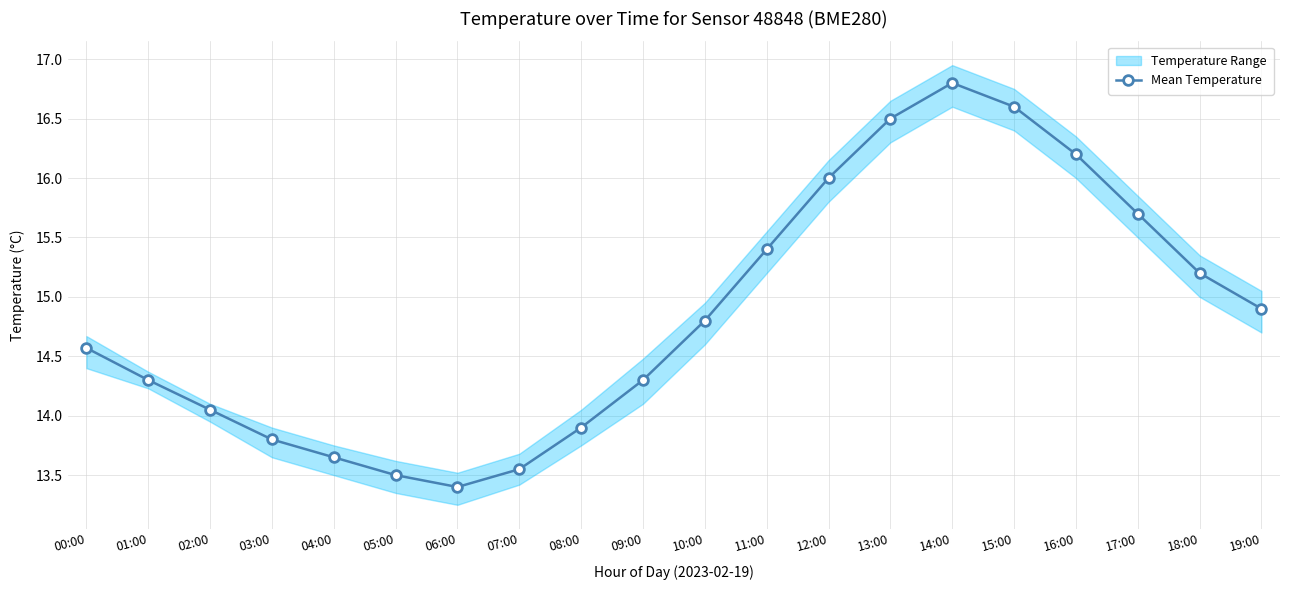

What is the sum of the values at 04:00 and 05:00?

27.1